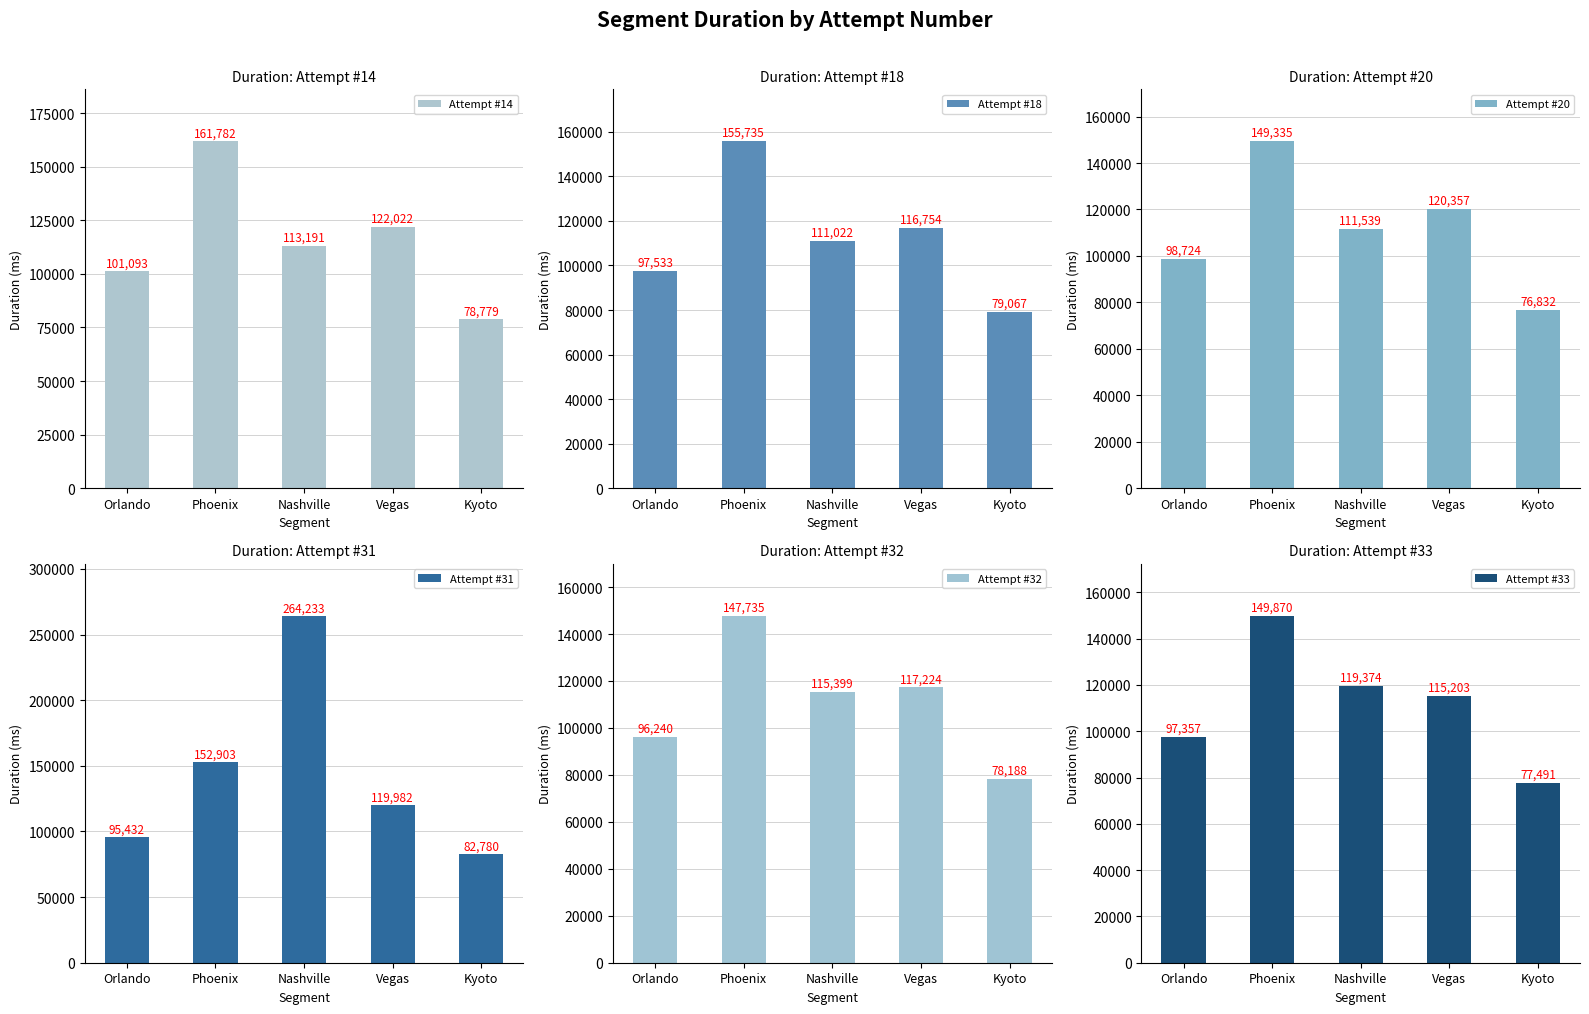

Is it true that Attempt #32 equals 147735 at Phoenix?

True